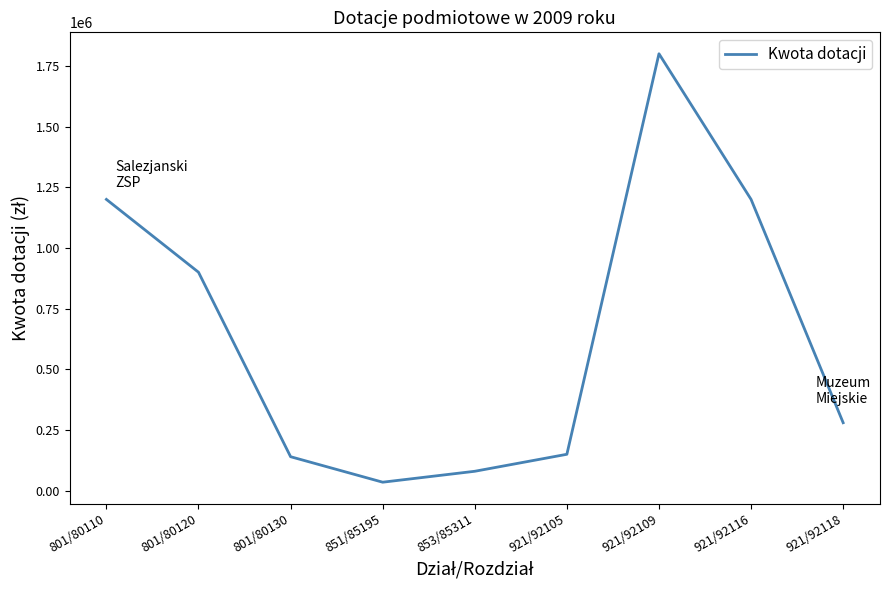

Reading left to right, transcribe all the data shown in this chart.

801/80110=1200000	801/80120=900000	801/80130=140000	851/85195=35000	853/85311=80000	921/92105=150000	921/92109=1800000	921/92116=1200000	921/92118=280000